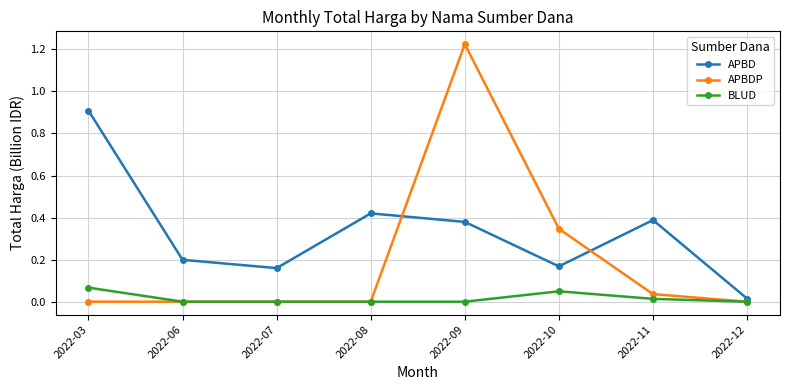

At which category does the chart reach its peak across all series?

2022-09